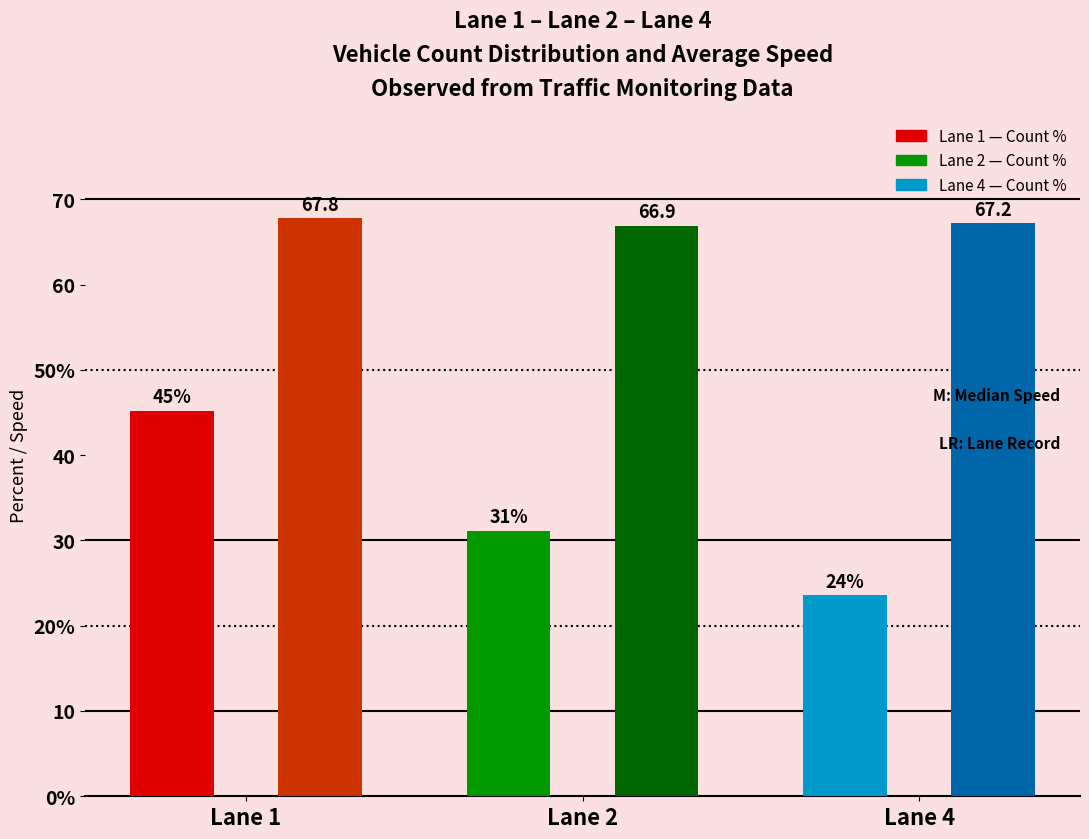

Does the chart contain any negative values?

No